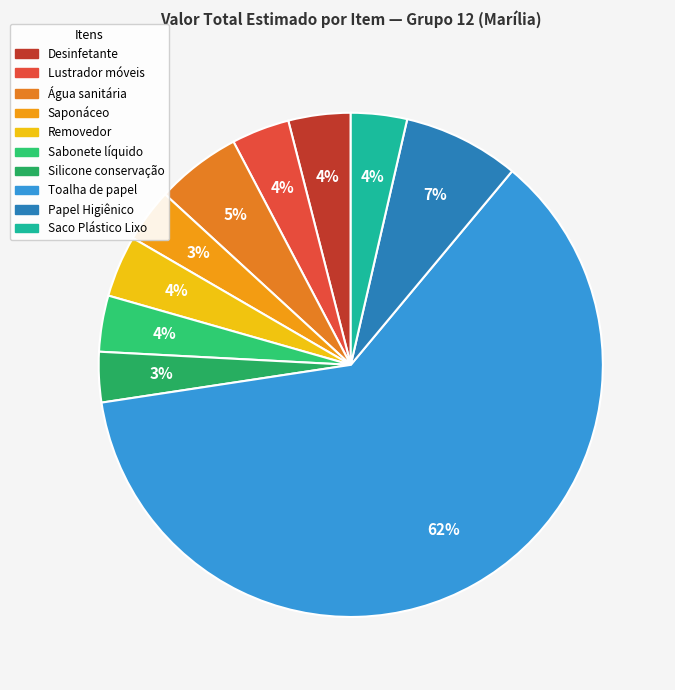

How many slices are in this pie chart?

10